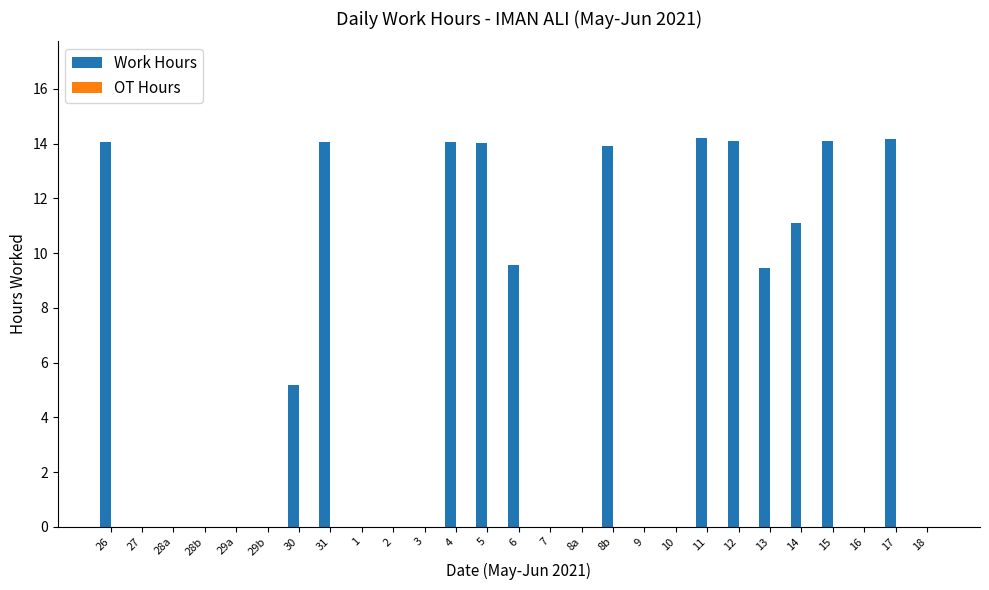

At which label is the value closest to 7?

30